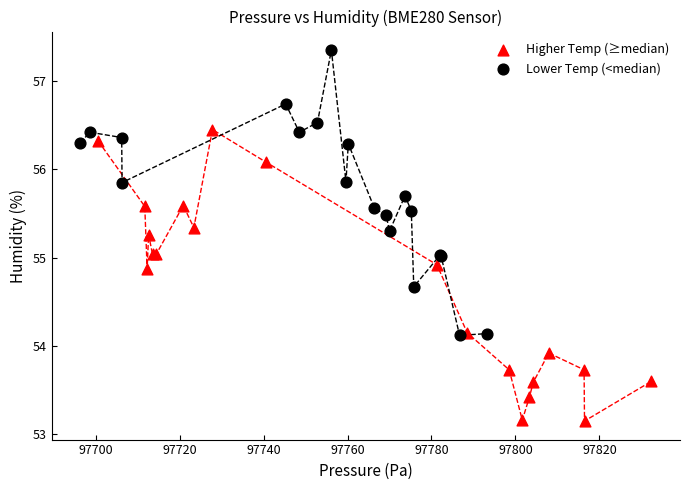

Which series contains the lowest Y value?

Higher Temp (≥median)